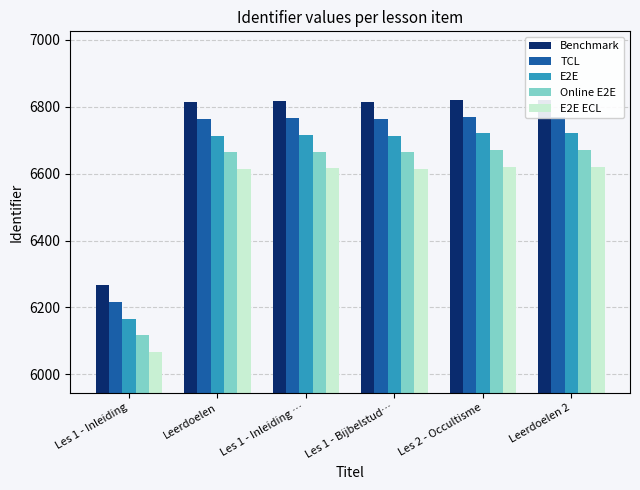

What is the sum of the Benchmark values at Les 1 - Bijbelstud… and Les 1 - Inleiding …?

13629.4